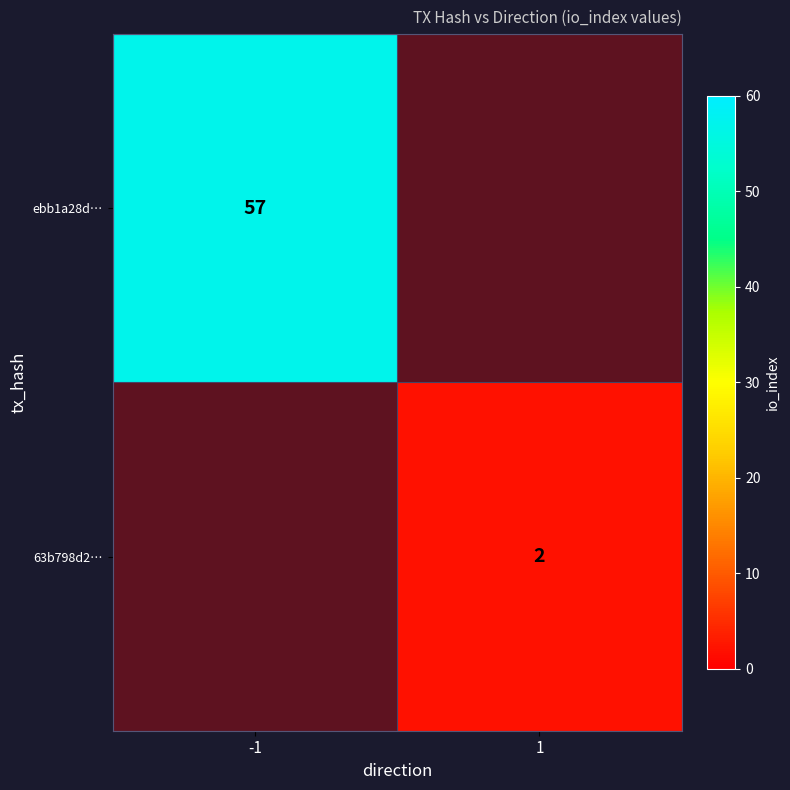

How many series are shown in this chart?

2